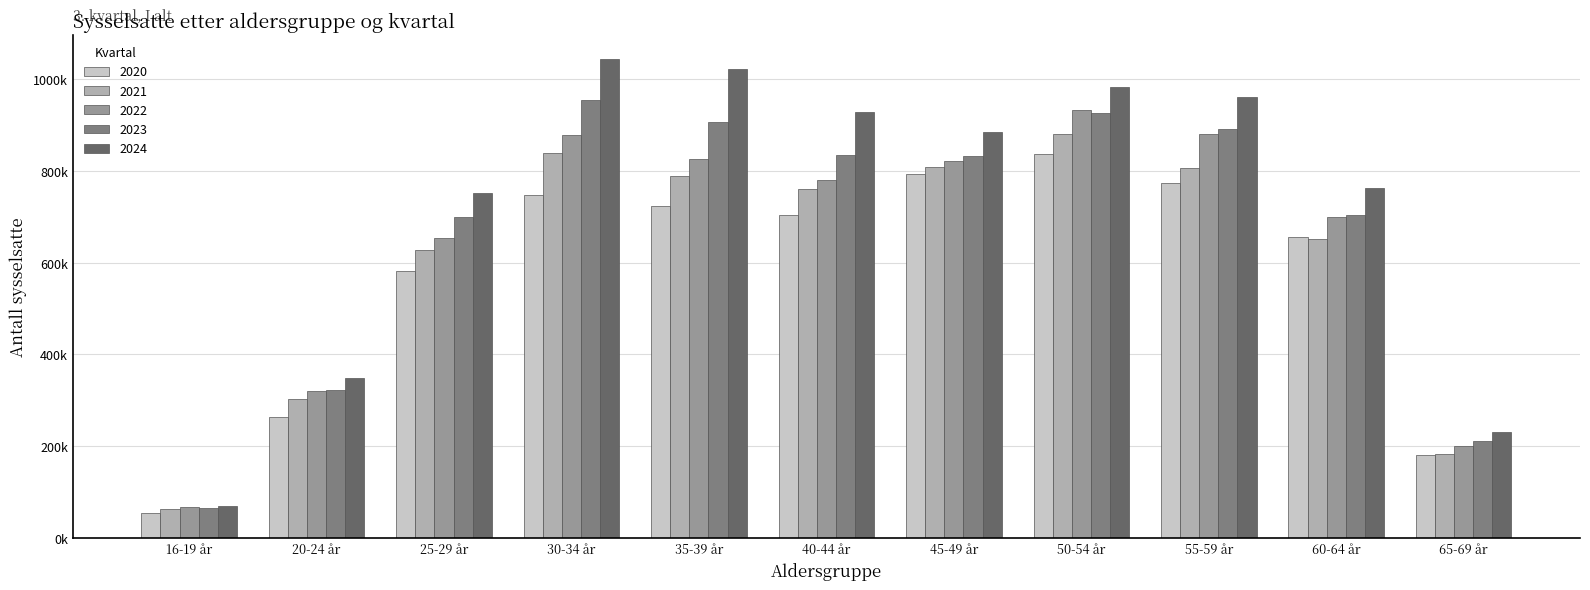

Rank the series at 40-44 år from lowest to highest value.

2020, 2021, 2022, 2023, 2024